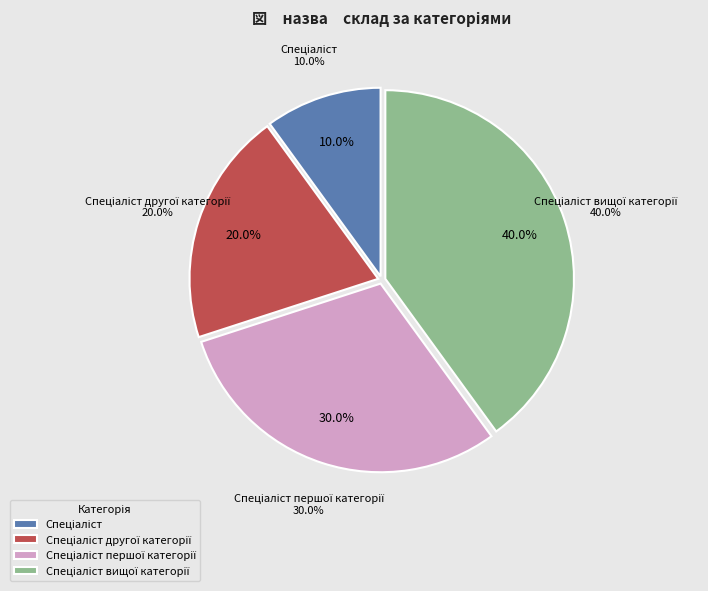

Approximately how many times larger is the value at Спеціаліст першої категорії compared to Спеціаліст?

3.0